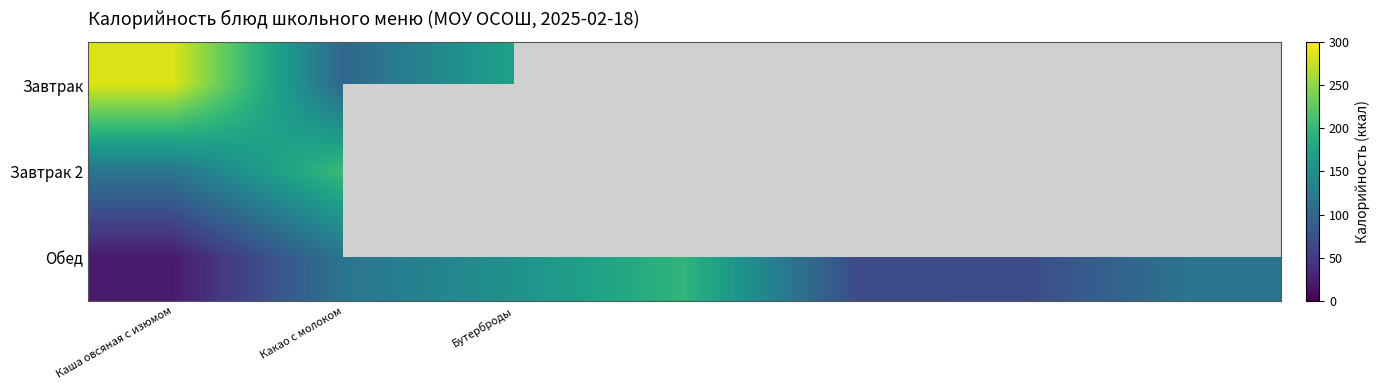

What is the smallest value displayed?

22.1